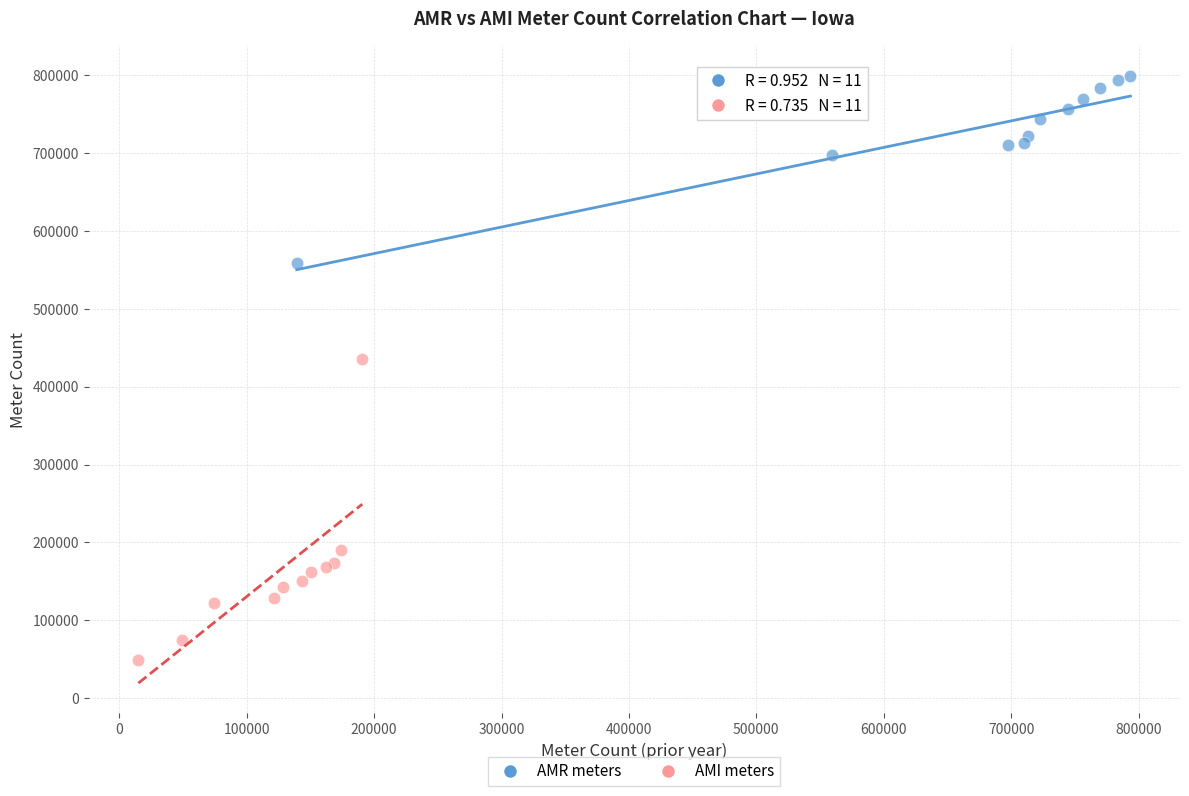

Which series reaches the maximum Y coordinate?

AMR meters